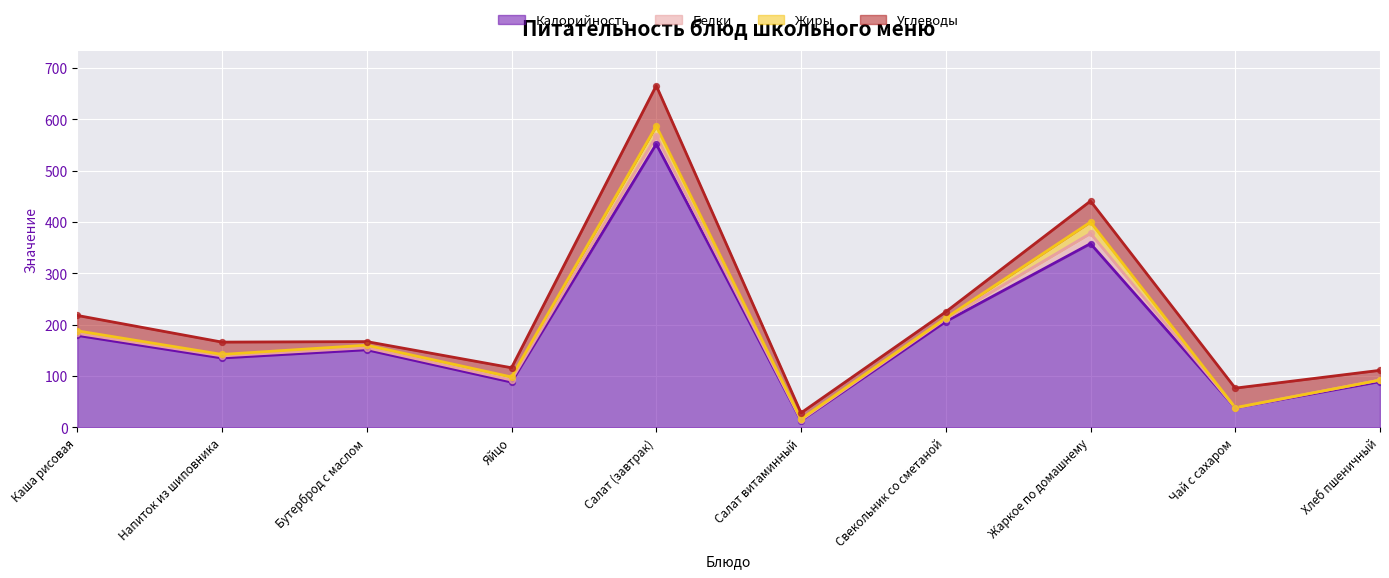

Which series has the largest total across all categories?

Калорийность